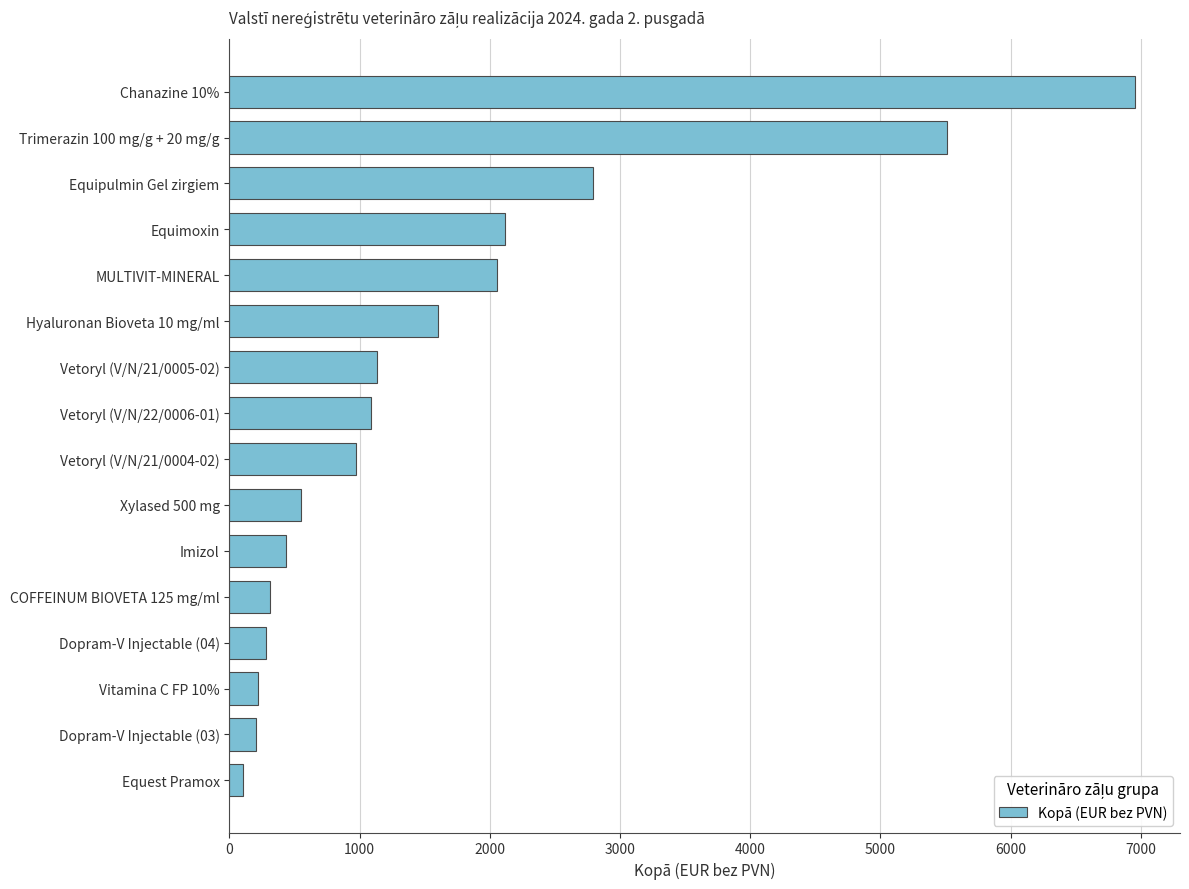

How many series are shown in this chart?

1